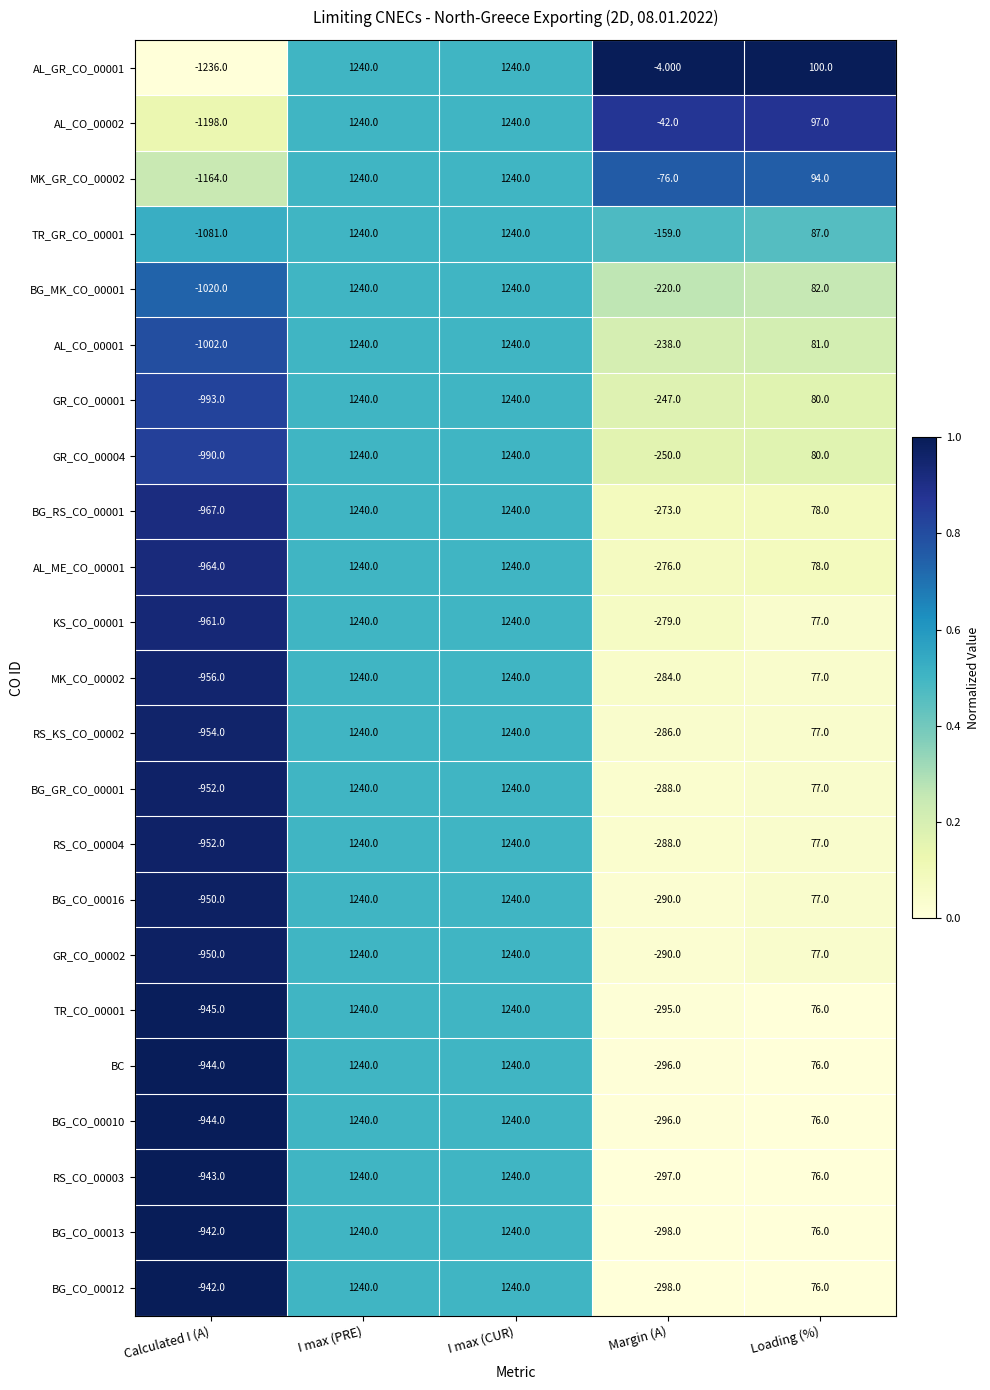

At which label is GR_CO_00001 closest to 123?

Loading (%)